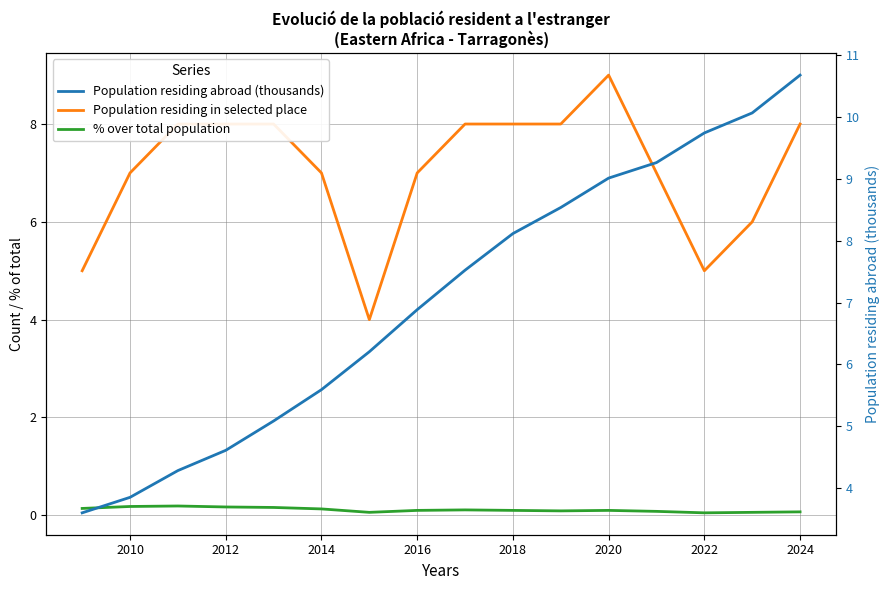

How many lines are shown in the chart?

3